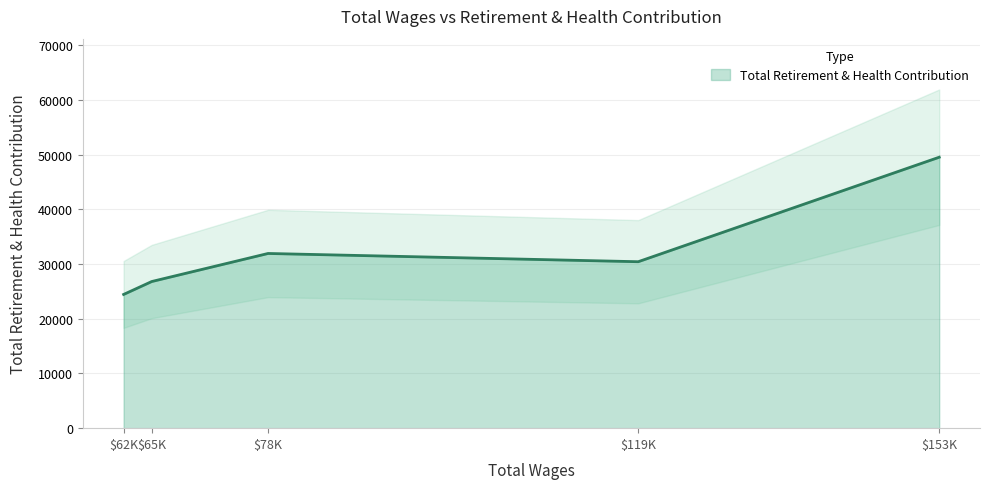

What is the sum of all values?

163112